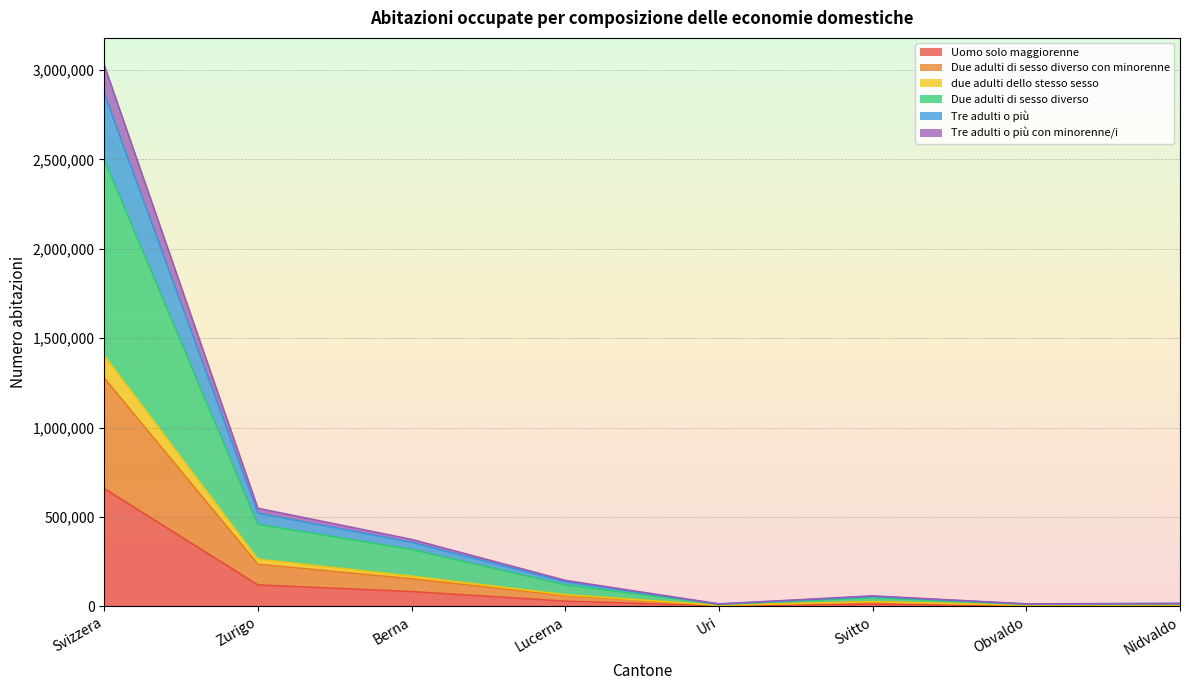

True or false: Due adulti di sesso diverso and Tre adulti o più intersect in this chart.

False